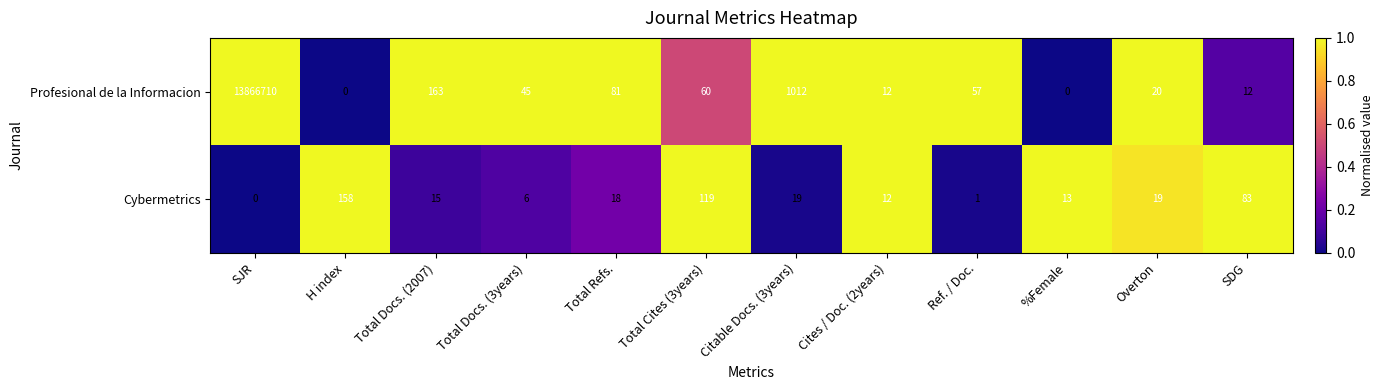

Which label corresponds to the largest value in the chart?

SJR